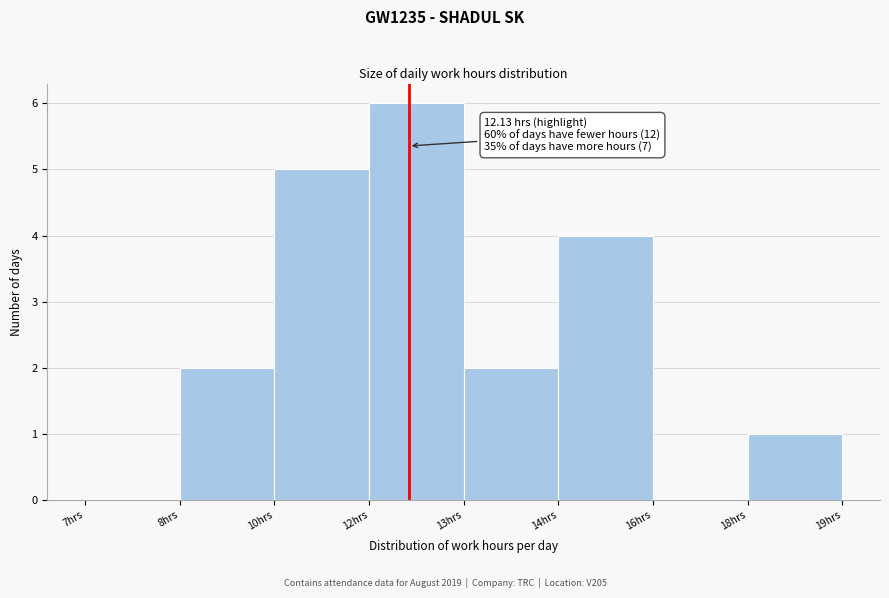

Reading right to left, what are all the values shown in this chart?

18hrs=1	16hrs=0	14hrs=4	13hrs=2	12hrs=6	10hrs=5	8hrs=2	7hrs=0